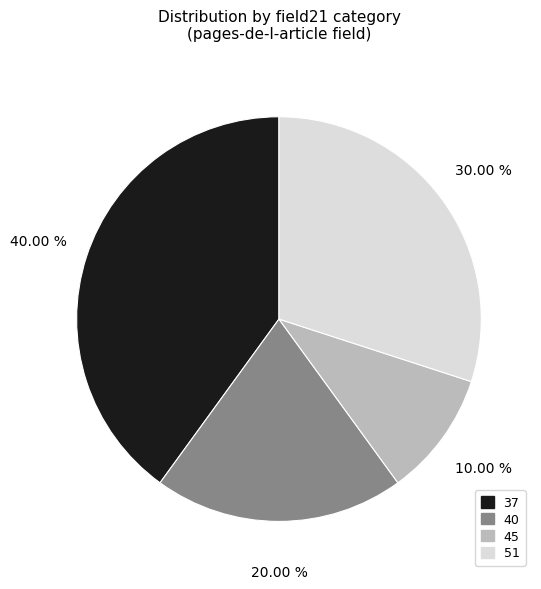

Between 40 and 37, which is larger?

37